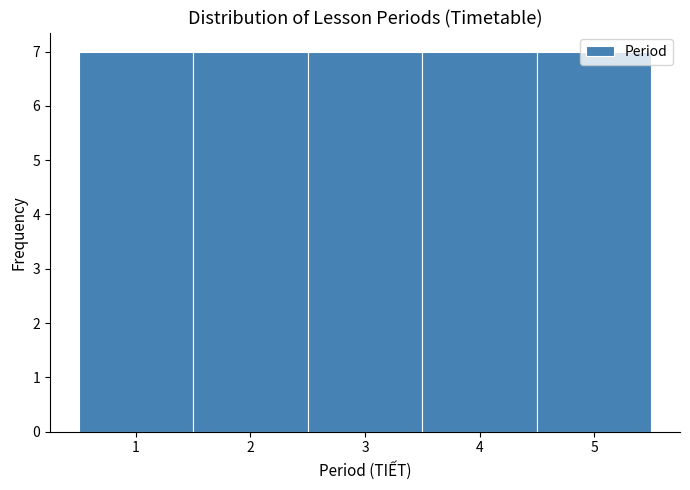

Reading left to right, transcribe this chart: for each bar, give the range it covers on the x-axis and its height. The values are not printed on the chart, so give them approximately, as read against the axis.

0.5 to 1.5: 7
1.5 to 2.5: 7
2.5 to 3.5: 7
3.5 to 4.5: 7
4.5 to 5.5: 7